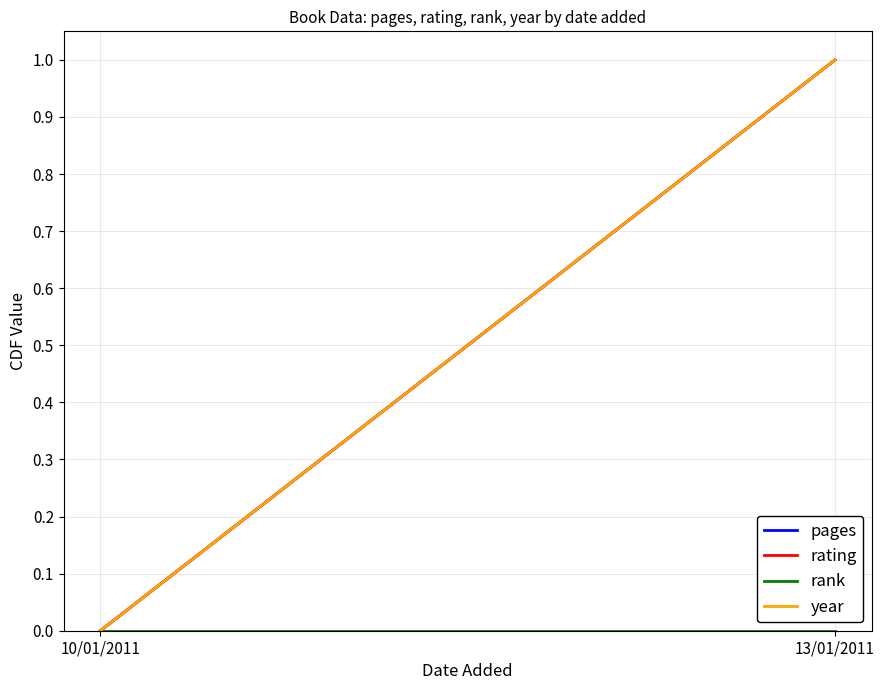

List the labels in order of year value, largest first.

13/01/2011, 10/01/2011